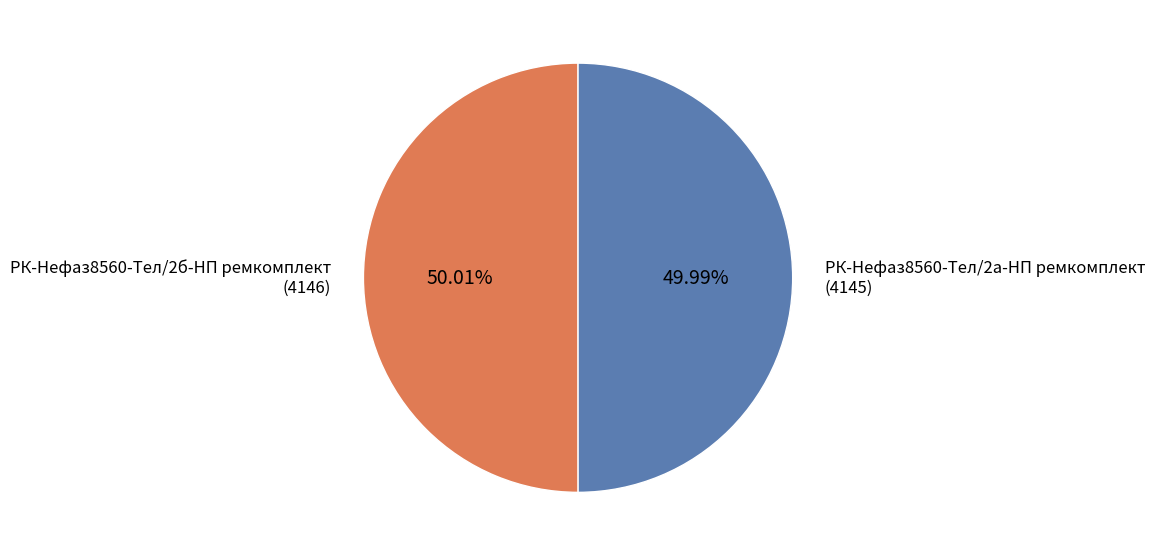

What is the ratio of the value at РК-Нефаз8560-Тел/2а-НП ремкомплект to the value at РК-Нефаз8560-Тел/2б-НП ремкомплект?

1.0